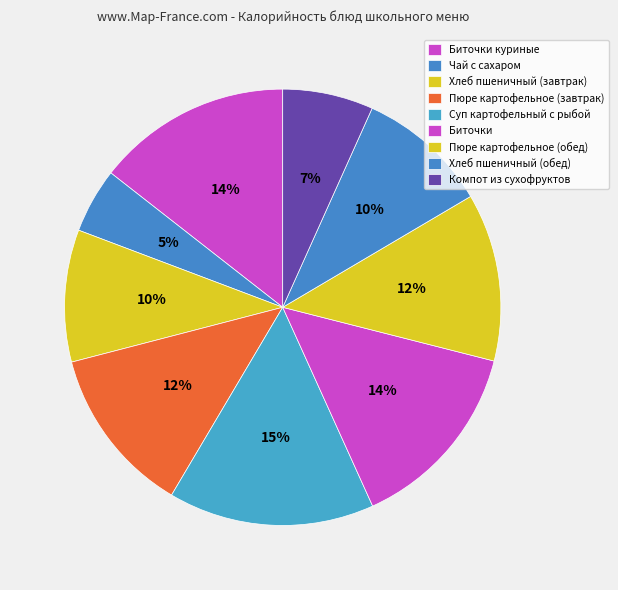

Do Чай с сахаром and Биточки together represent more than half of the pie?

No